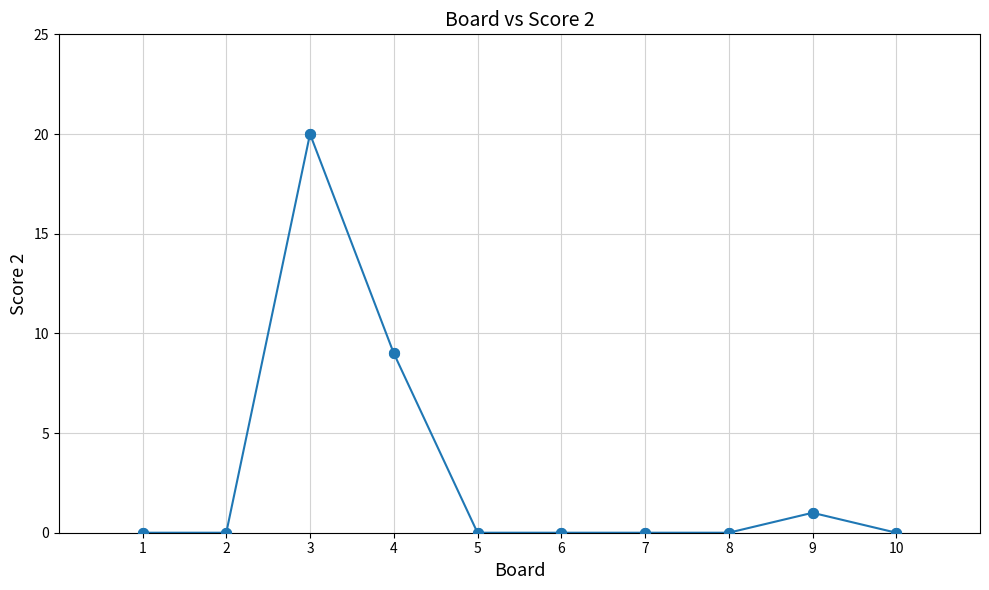

Between 4 and 3, which is larger?

3